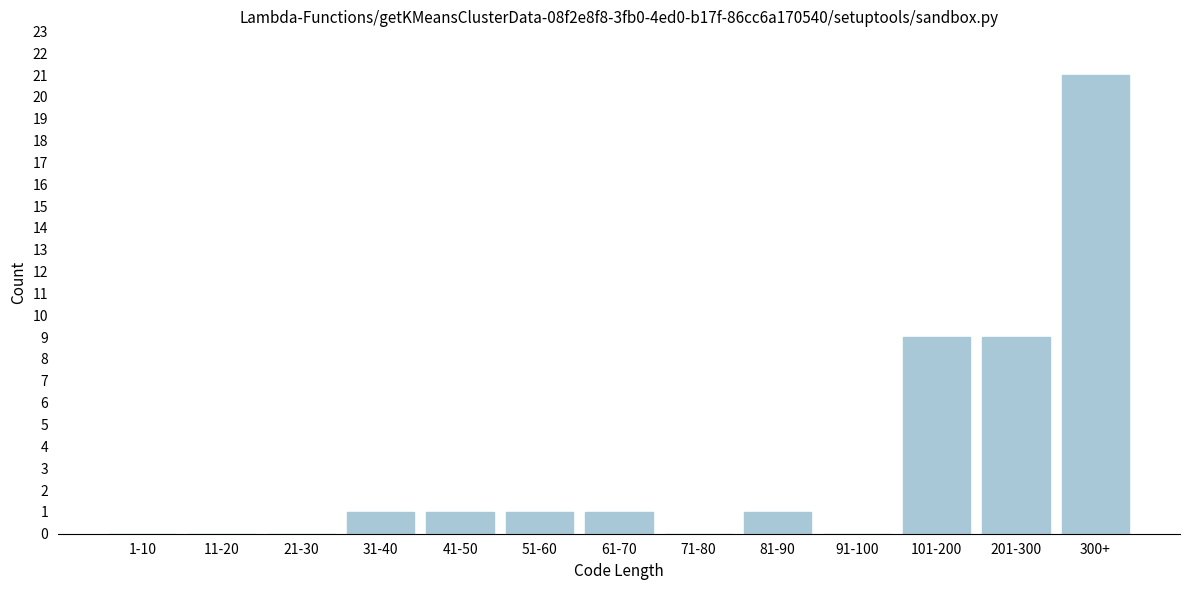

Reading left to right, what are all the values shown in this chart?

1-10=0	11-20=0	21-30=0	31-40=1	41-50=1	51-60=1	61-70=1	71-80=0	81-90=1	91-100=0	101-200=9	201-300=9	300+=21